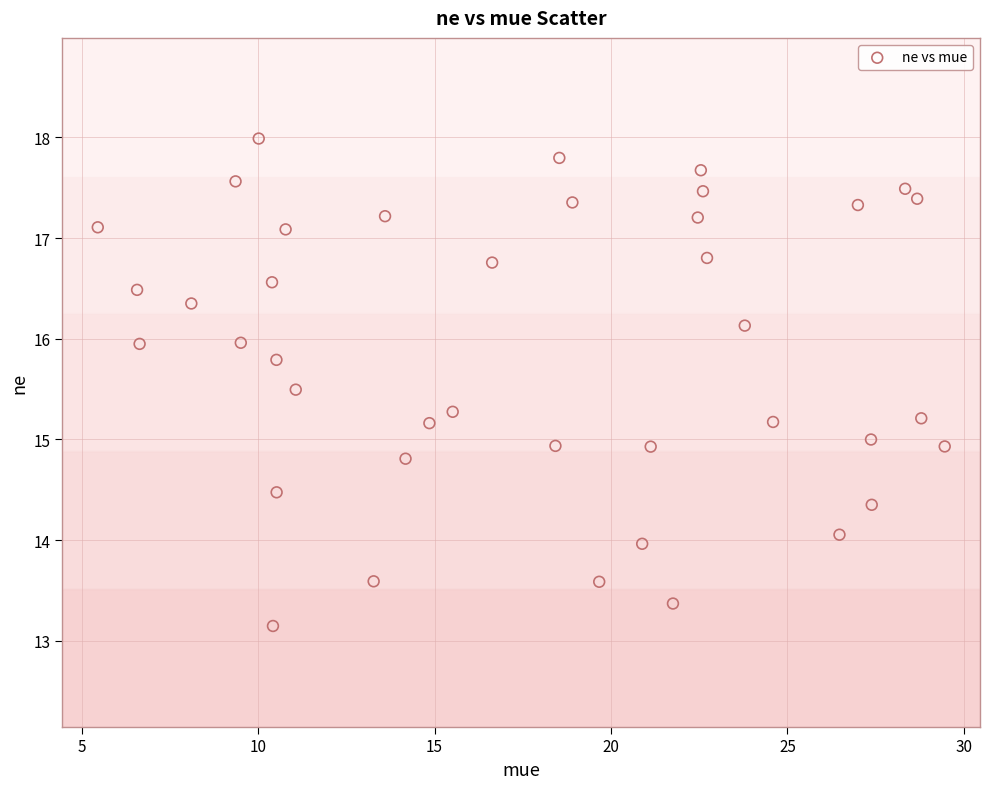

What is the range of Y values (max minus min)?

4.8